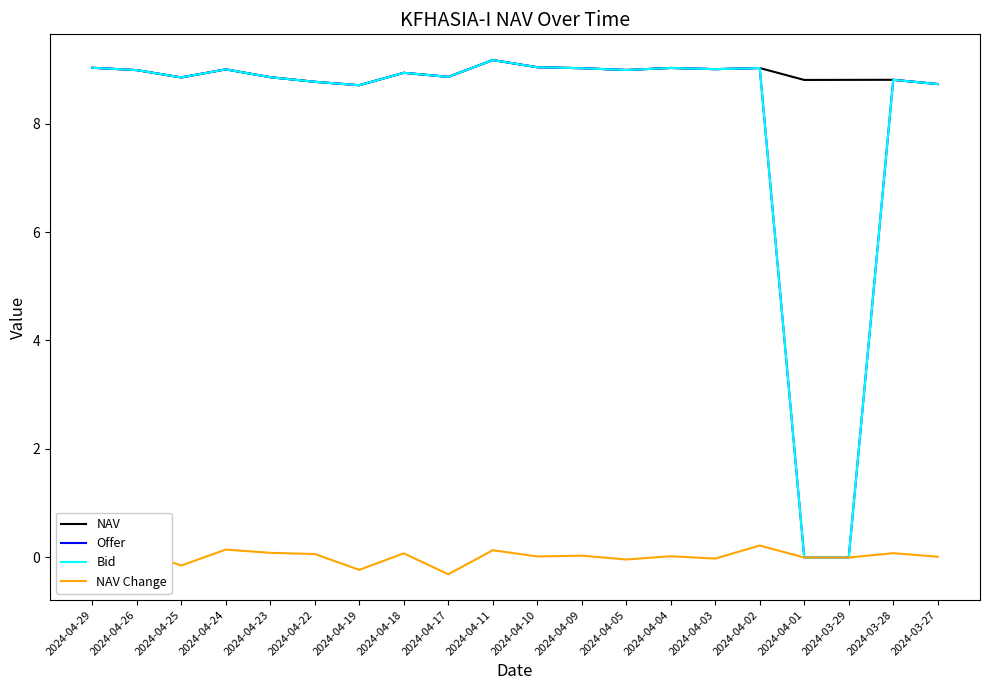

Which series has the largest total across all categories?

NAV